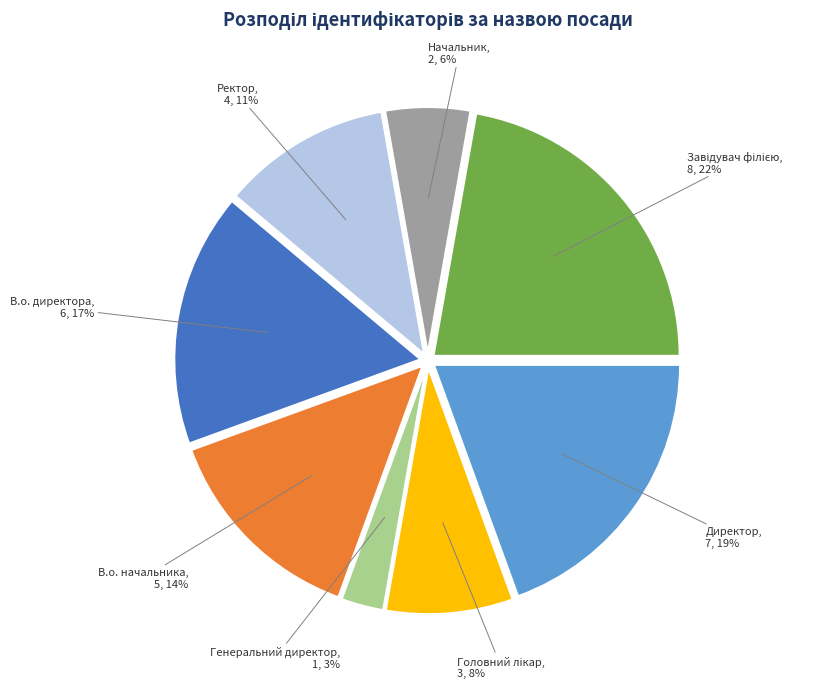

To the nearest percent, what is the average slice percentage?

12%